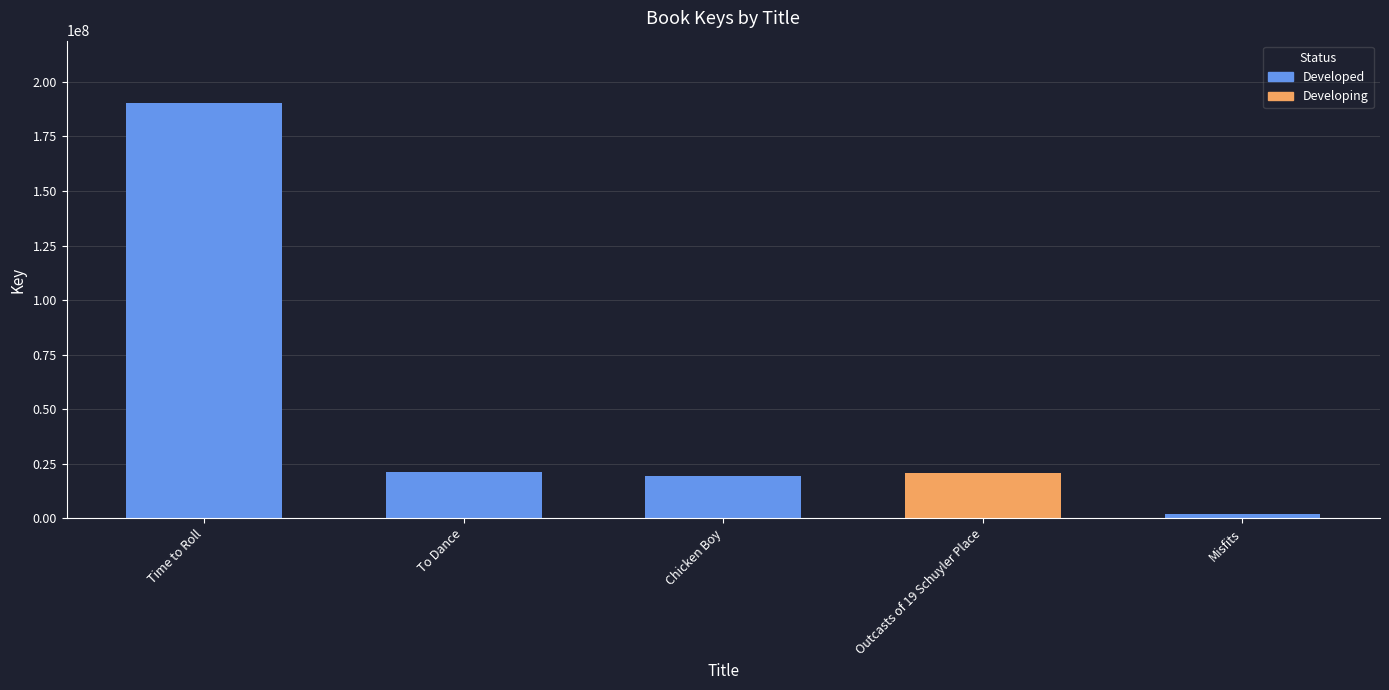

What is the change in value from To Dance to Chicken Boy?

-2106632